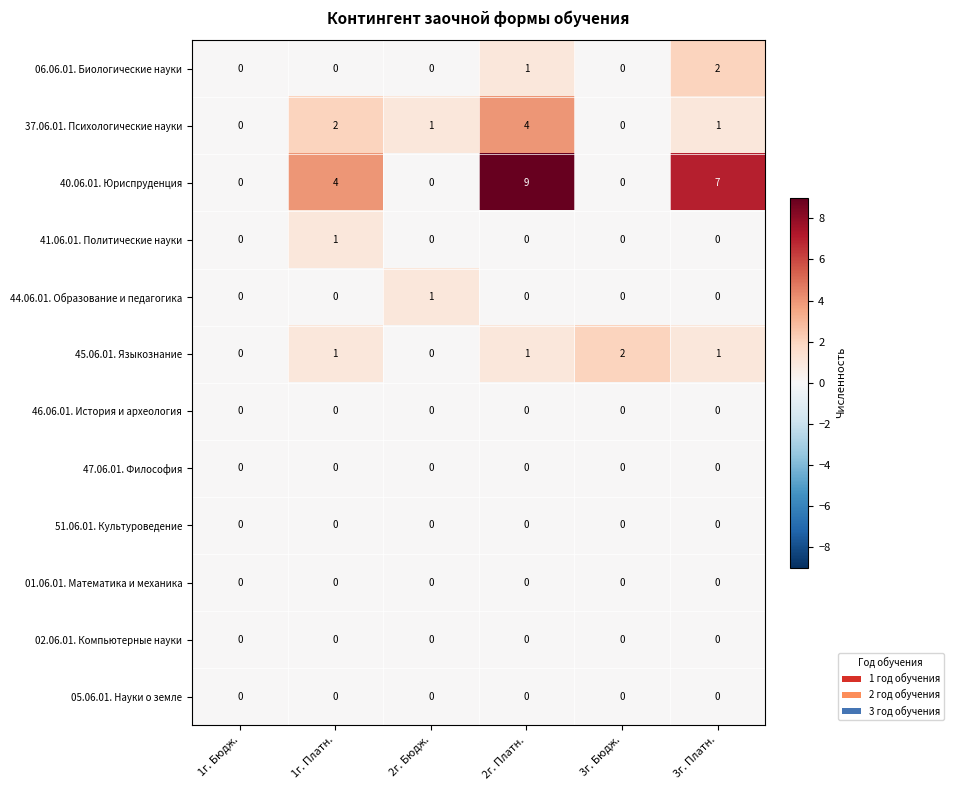

At which category is the sum across all series the highest?

2г. Платн.